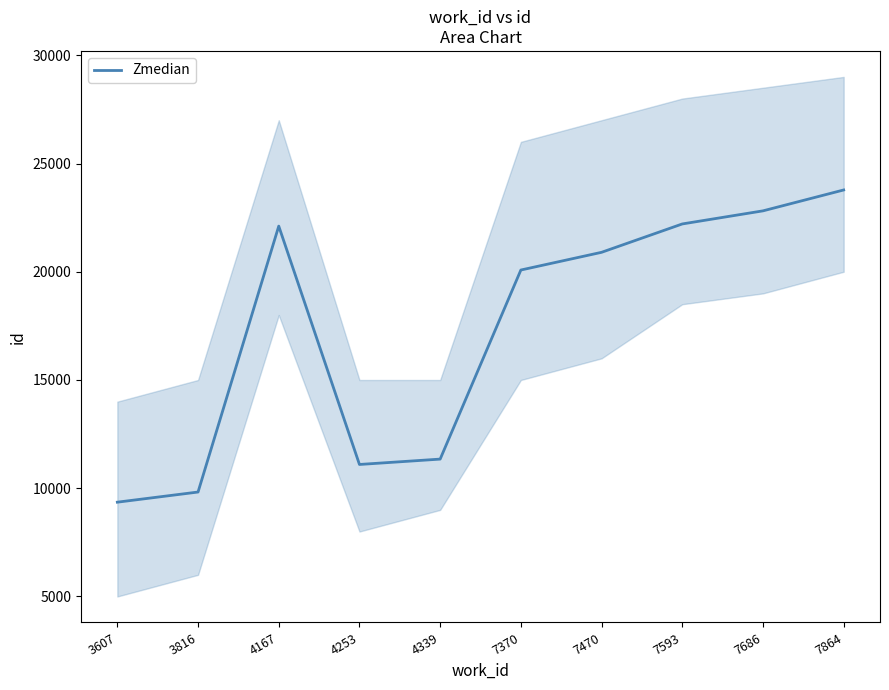

Reading right to left, extract all data points from this chart.

23778	22813	22208	20898	20080	11346	11098	22108	9825	9356